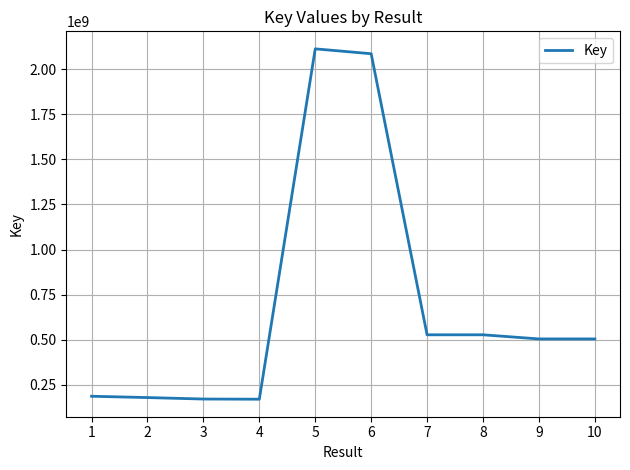

True or false: the data has more than 0 interior local peaks.

True